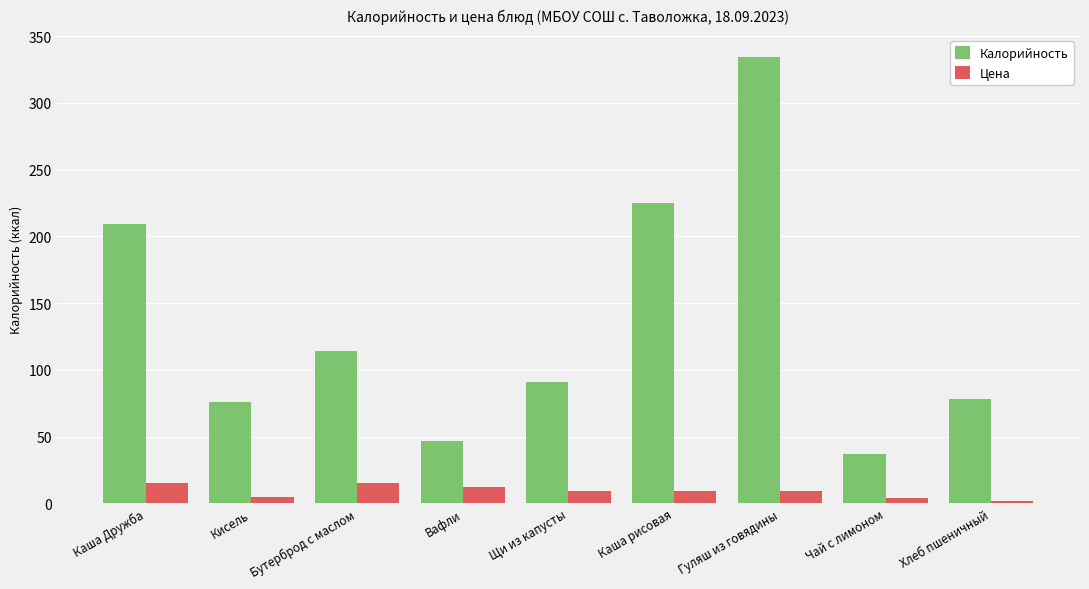

What is the difference between the maximum and second lowest values in the Цена series?

11.6